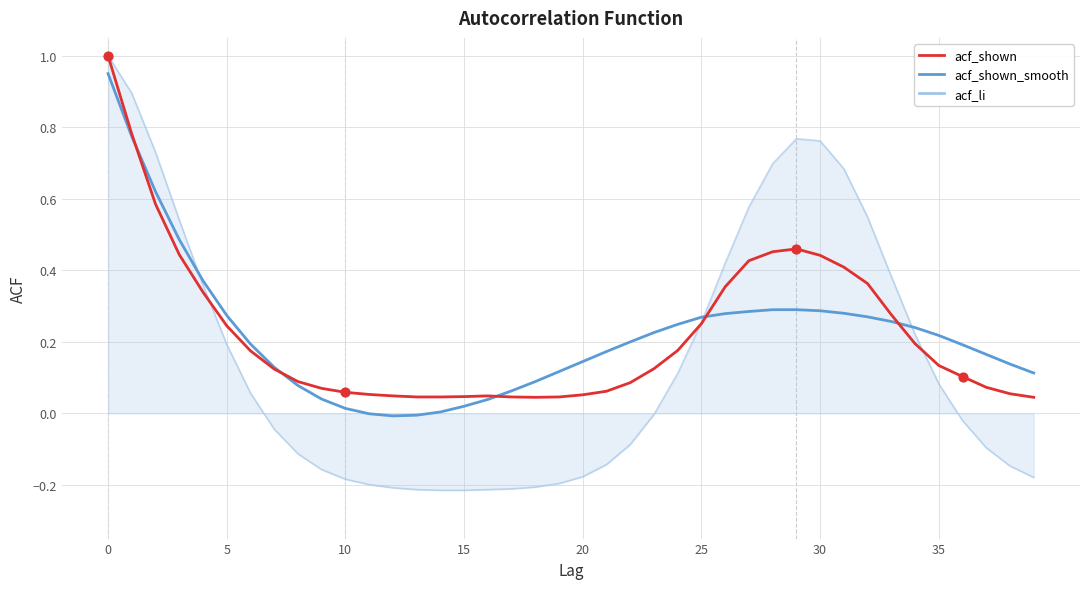

At how many categories does at least one series exceed 0?

40